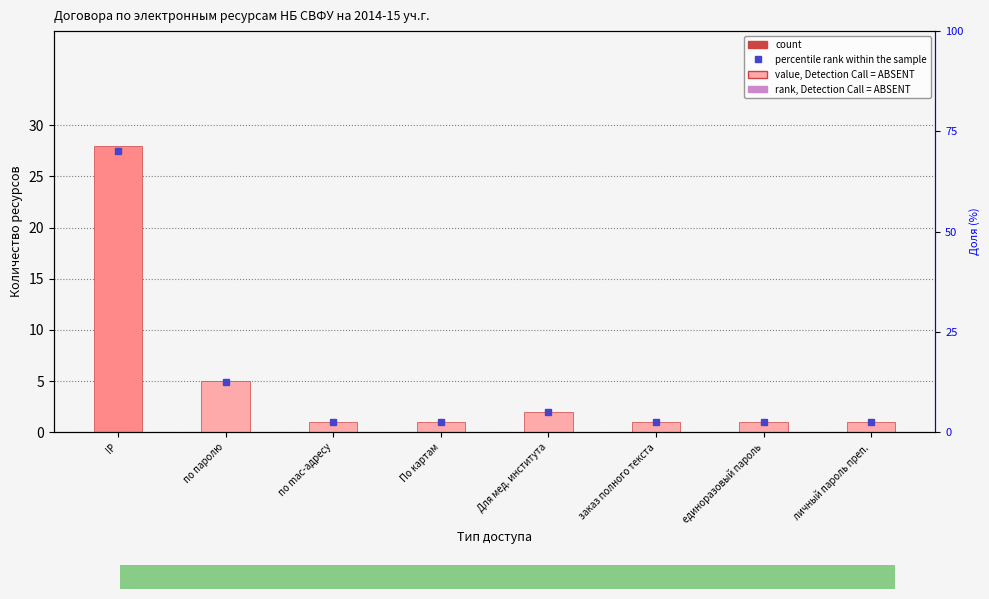

What is the spread (max minus min) of values at Для мед. института?

3.0